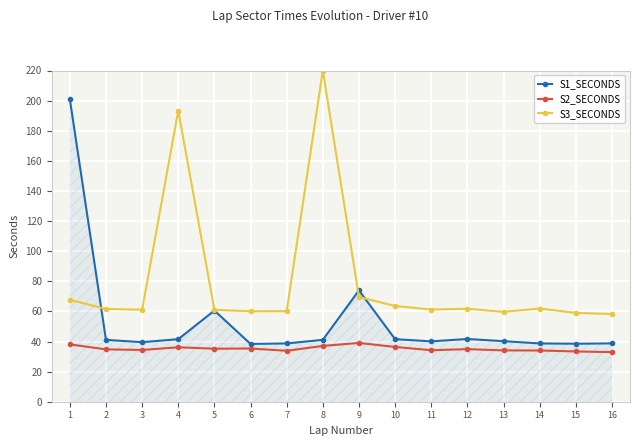

True or false: S1_SECONDS has more than 0 points higher than both neighbors.

True